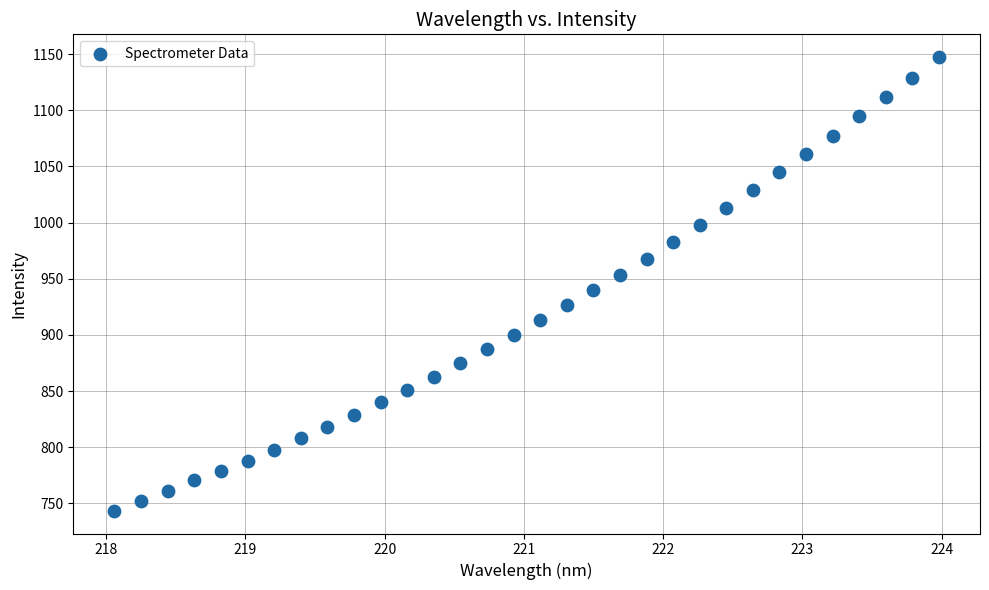

What is the range of Y values (max minus min)?

404.2